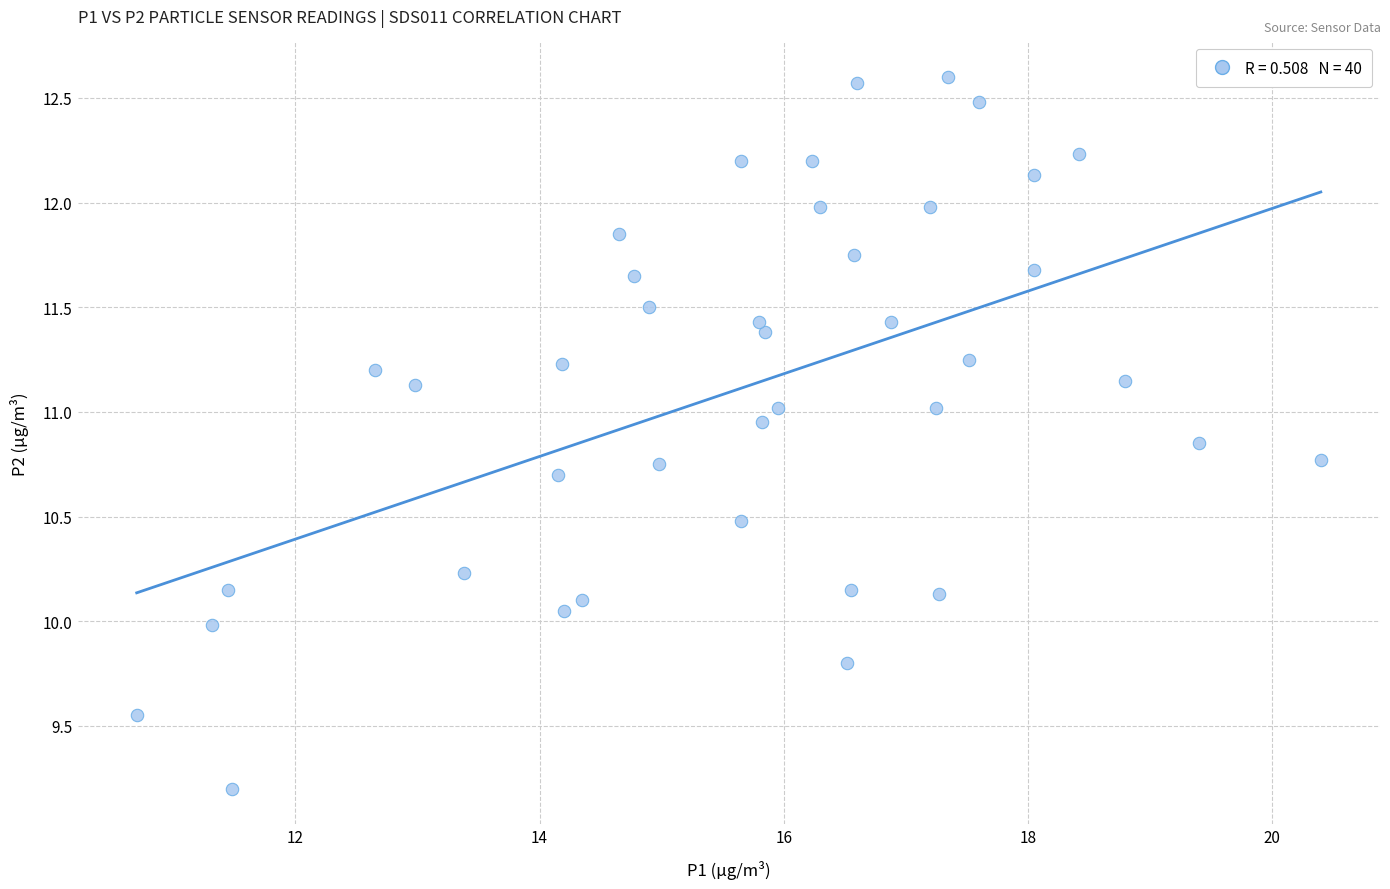

What is the range of X values (max minus min)?

9.7